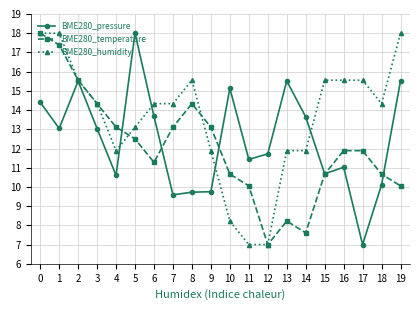

What is the average value of the BME280_temperature series?

12.1